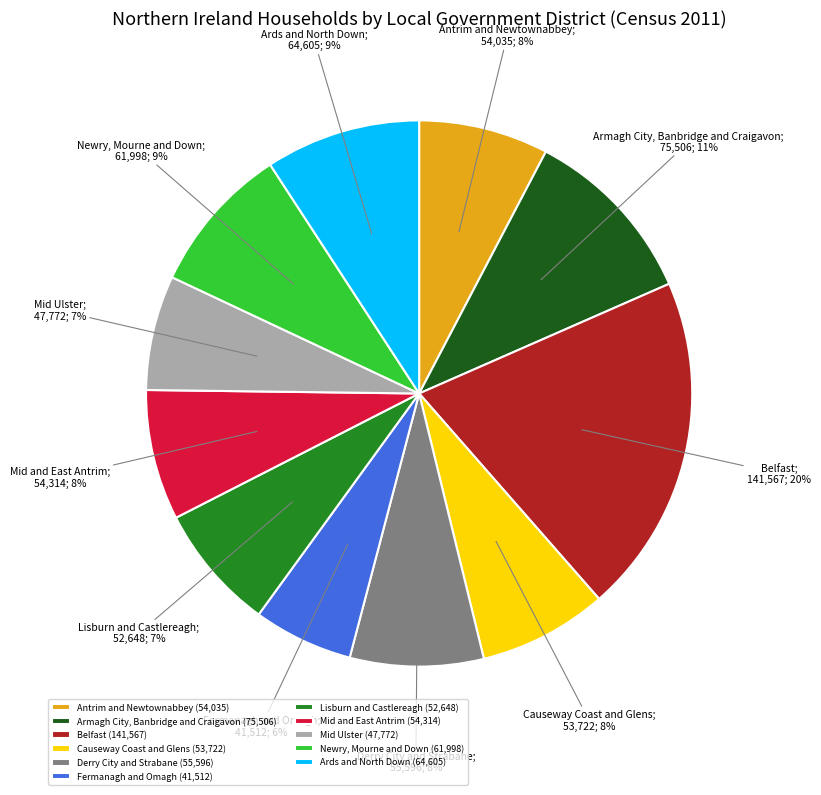

What percentage is the Fermanagh and Omagh slice, to the nearest percent?

6%